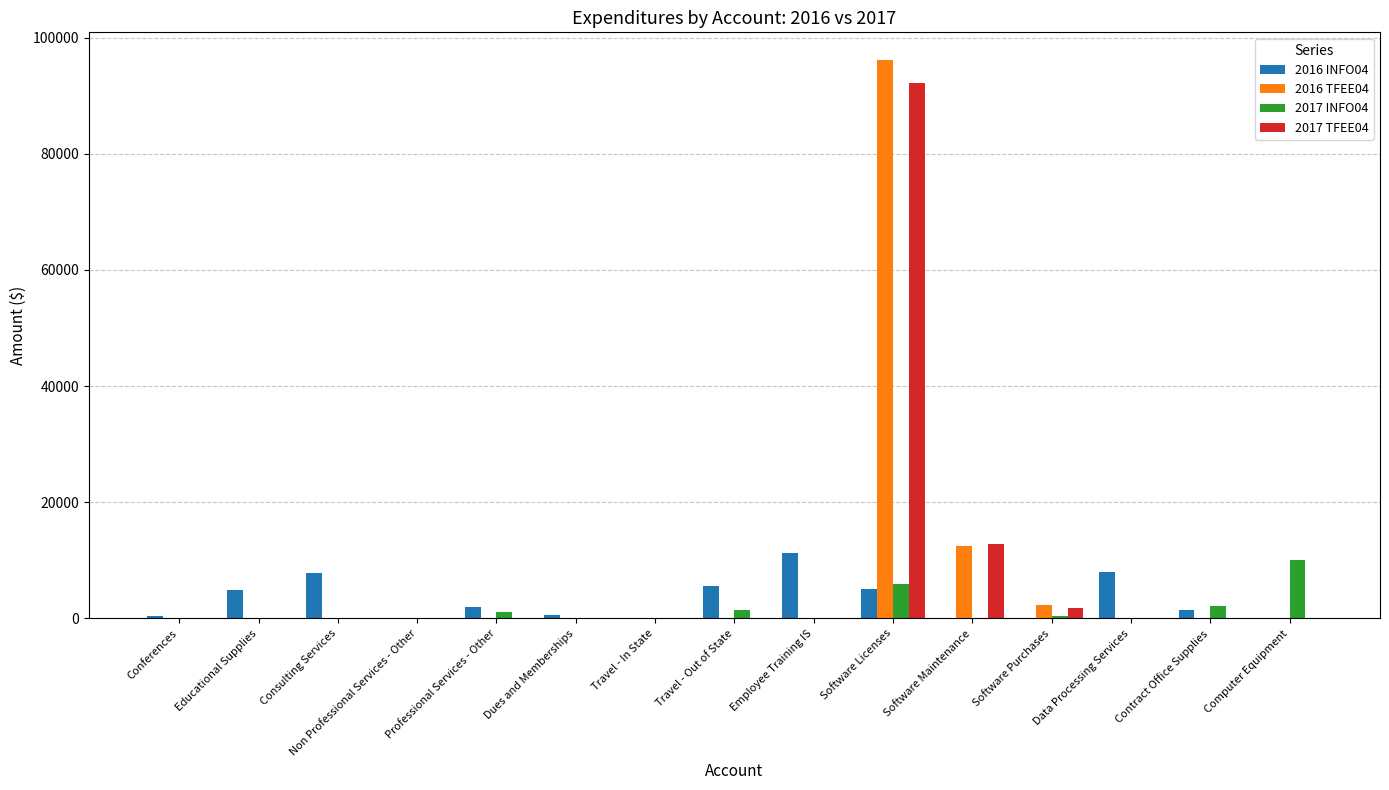

Where is 2017 TFEE04 nearest to the value 46080?

Software Maintenance